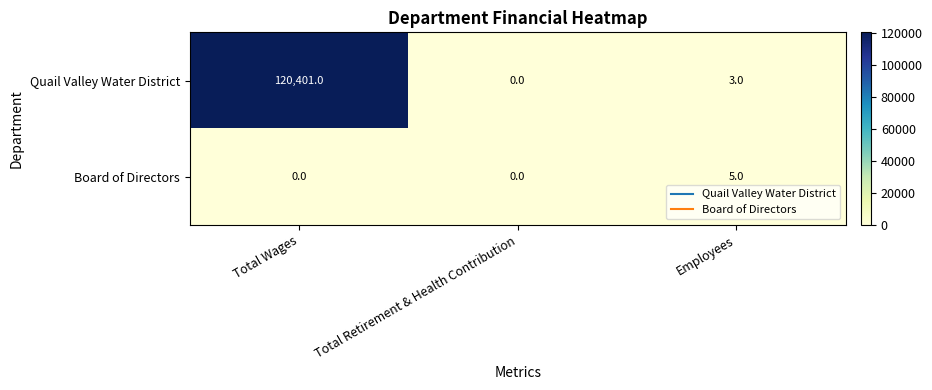

What is the highest value of the Board of Directors series?

5